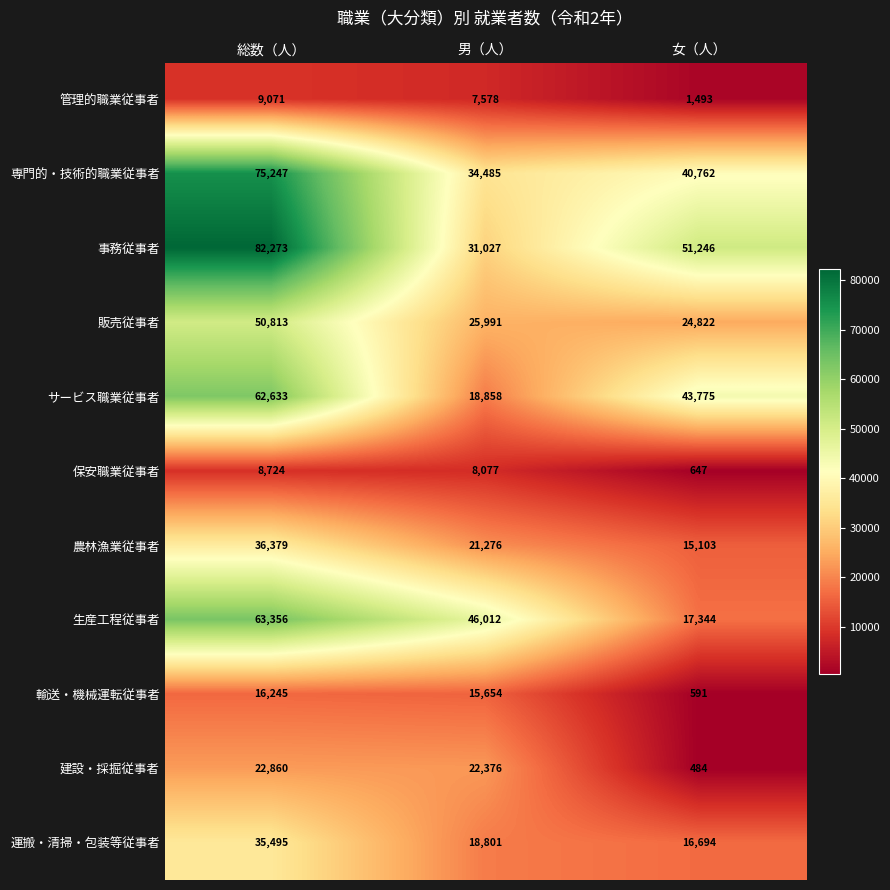

The 専門的・技術的職業従事者 series shows 19138 at 女（人）. True or false?

False